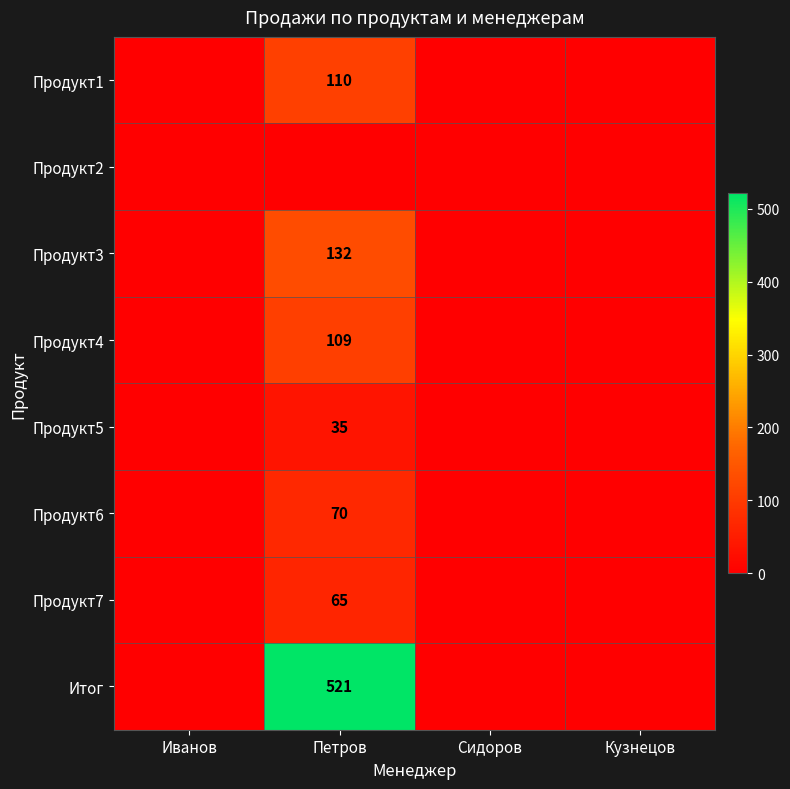

What is the difference between the maximum and minimum values in the Итог series?

521